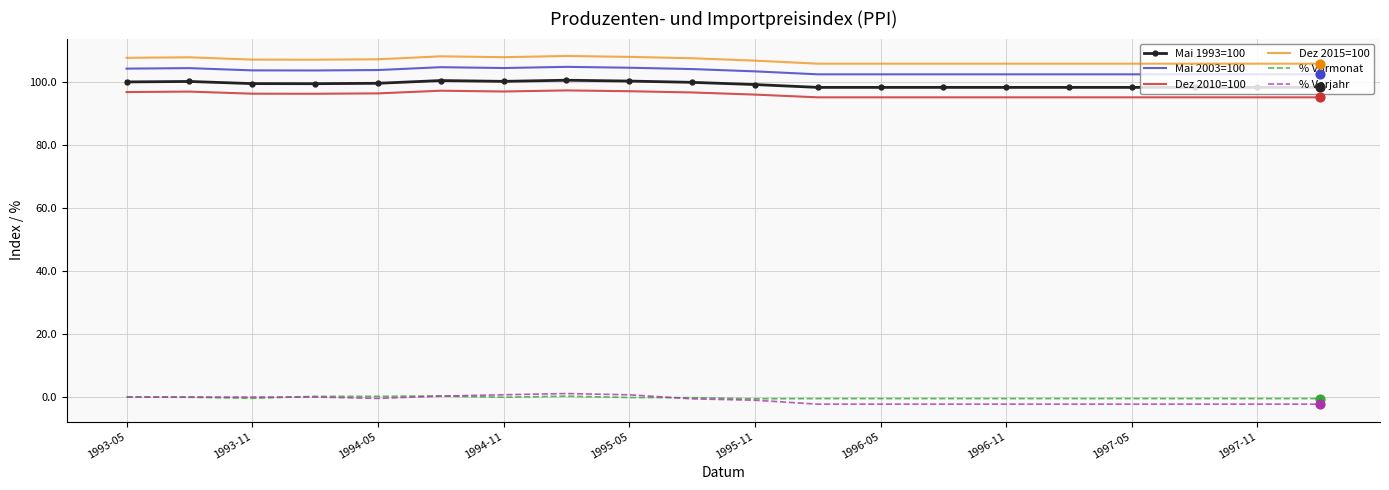

True or false: % Vormonat and Dez 2015=100 cross at least once.

False